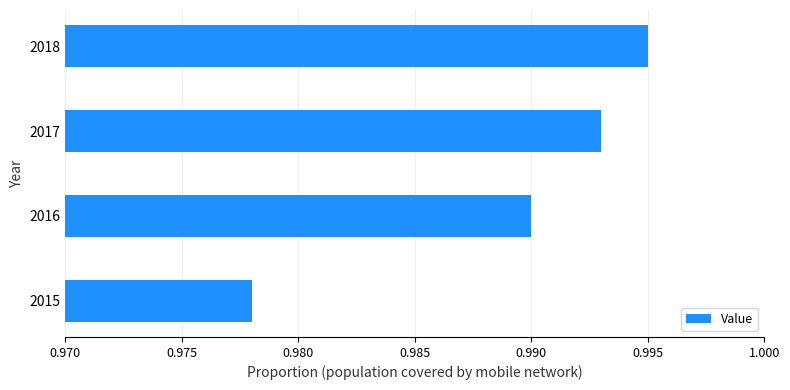

At which label is the value closest to 0?

2015